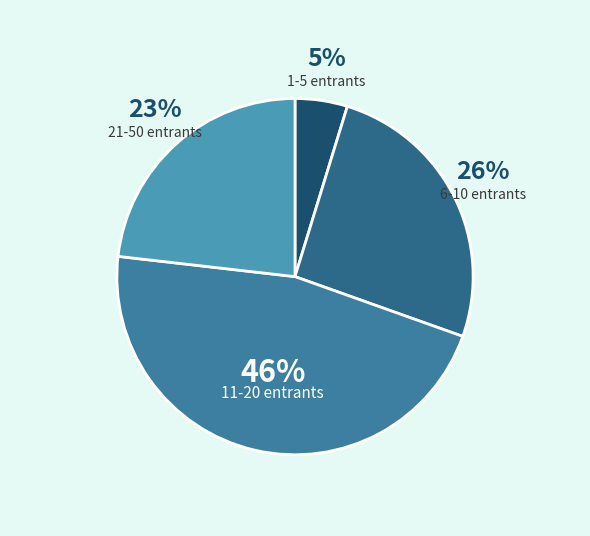

To the nearest percent, what percentage of the pie is 1-5 entrants?

5%